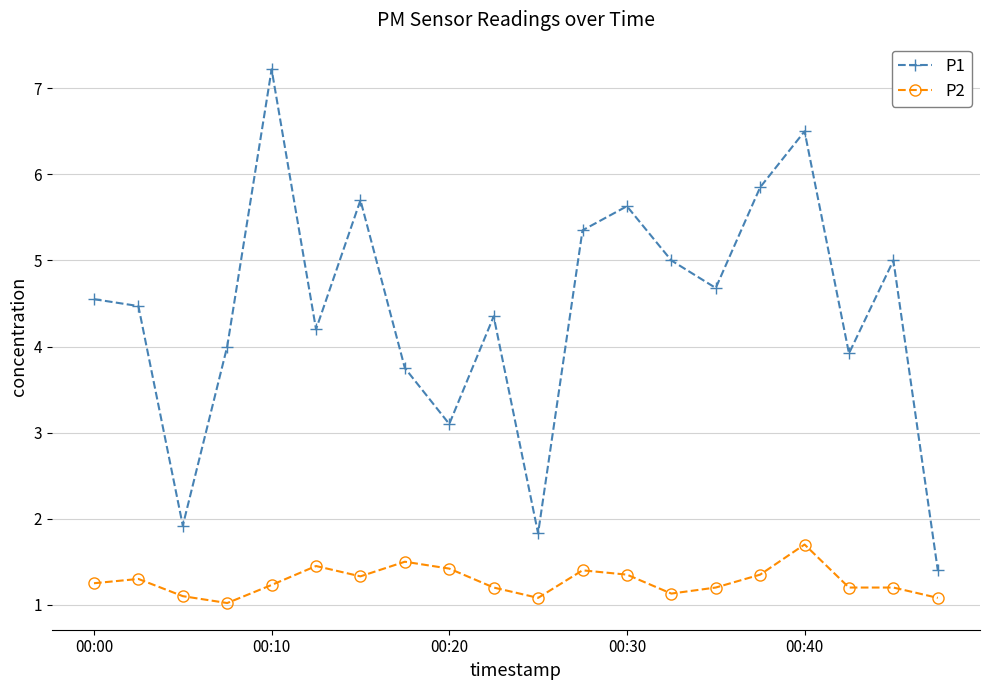

How many categories are shown in the chart?

20